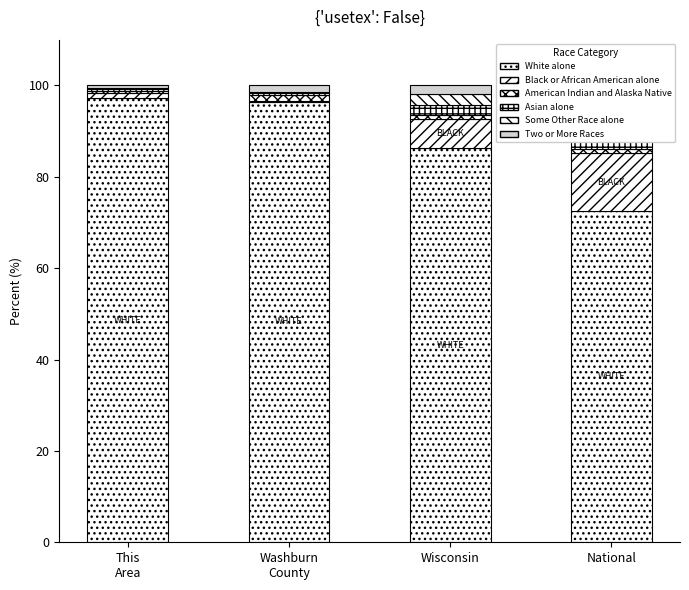

Between This
Area and Wisconsin, which series saw the biggest shift?

White alone